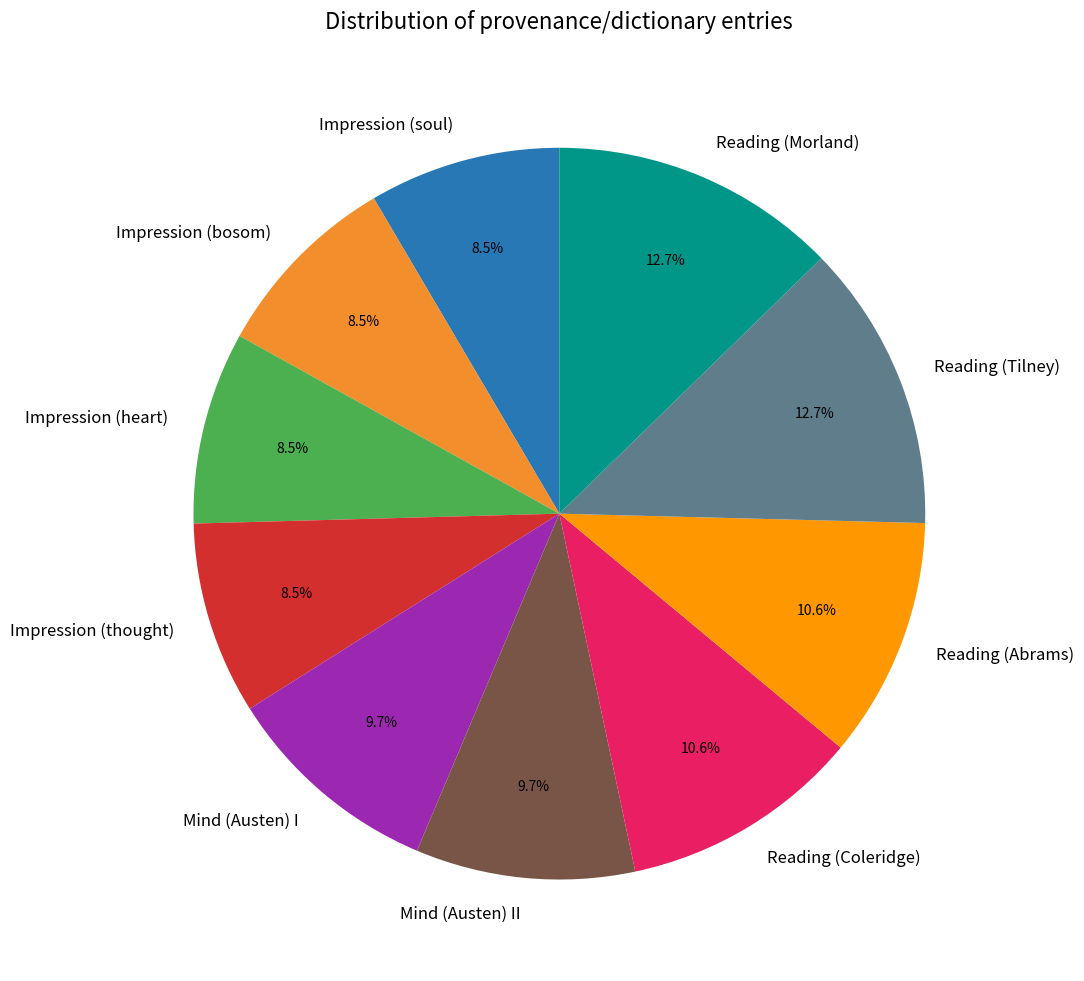

To the nearest percent, what is the combined percentage of Impression (heart) and Reading (Morland)?

21%